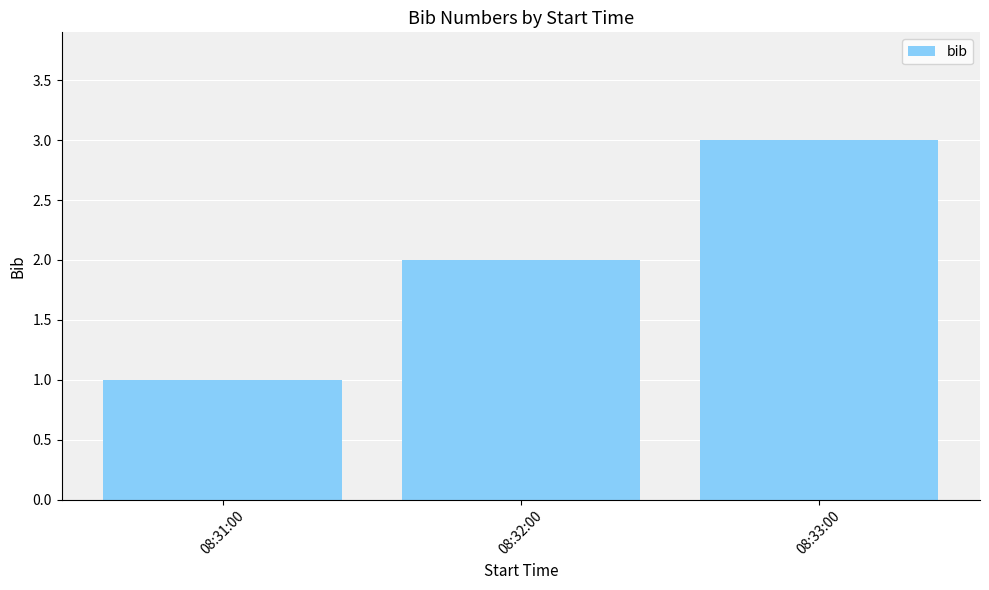

What is the difference between the maximum and minimum values?

2